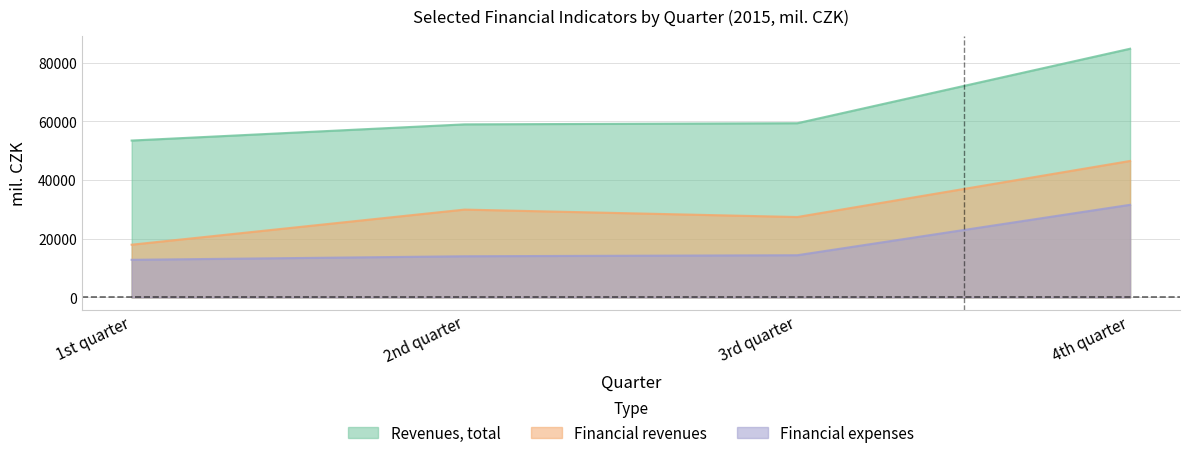

What is the maximum value shown in the chart?

84786